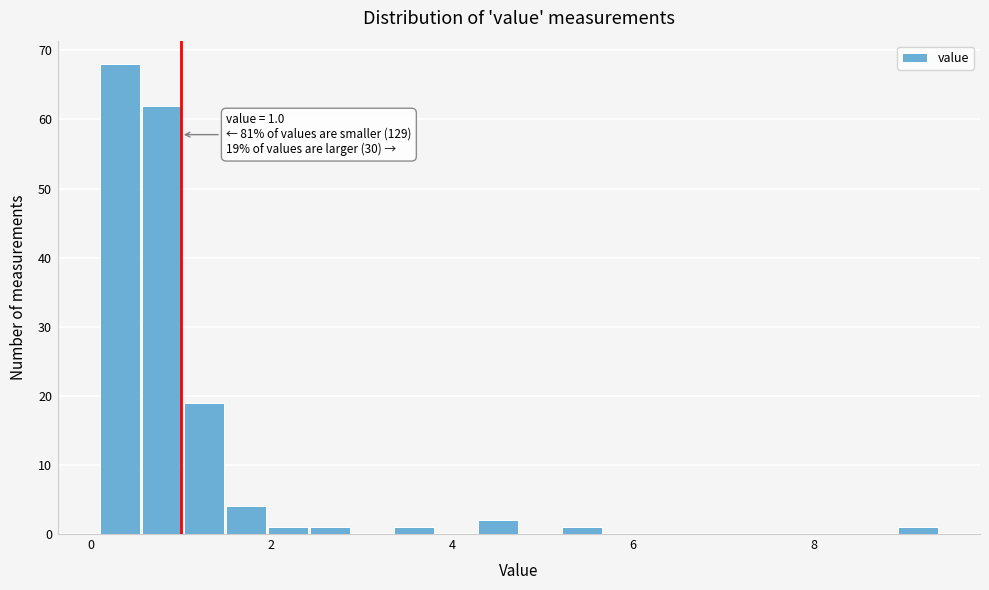

Read against the x-axis, roughly where is the centre of the tallest bar?

0.4